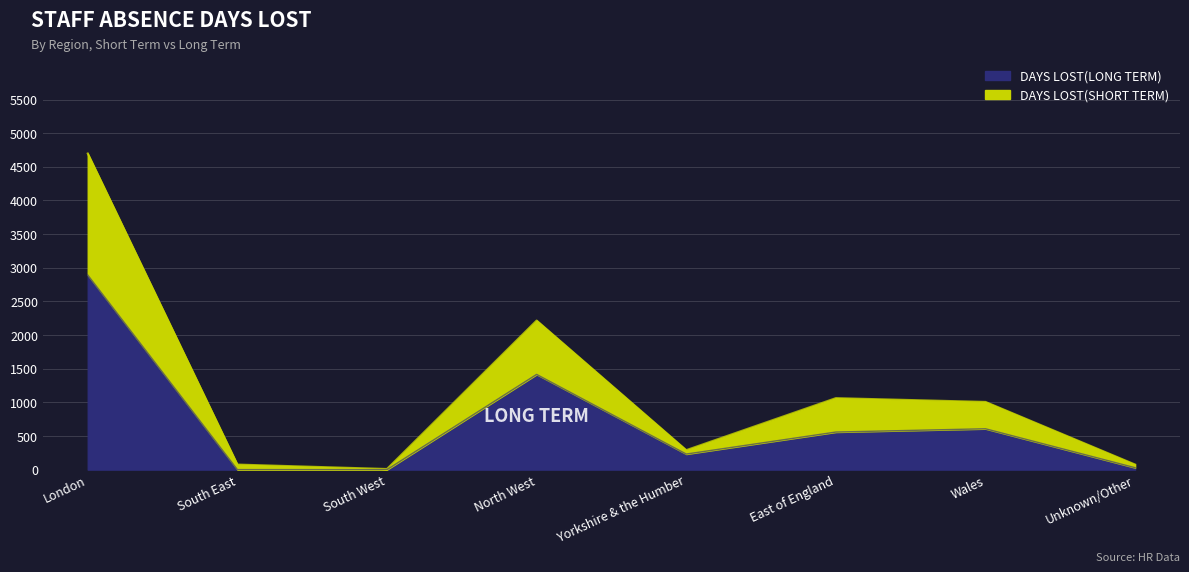

Reading left to right, what are all the values shown in this chart?

DAYS LOST(SHORT TERM): 4698.4	75.0	9.0	2215.5	289.2	1062.3	1006.0	75.0
DAYS LOST(LONG TERM): 2892.2	0.0	0.0	1415.0	231.0	558.2	607.0	28.0